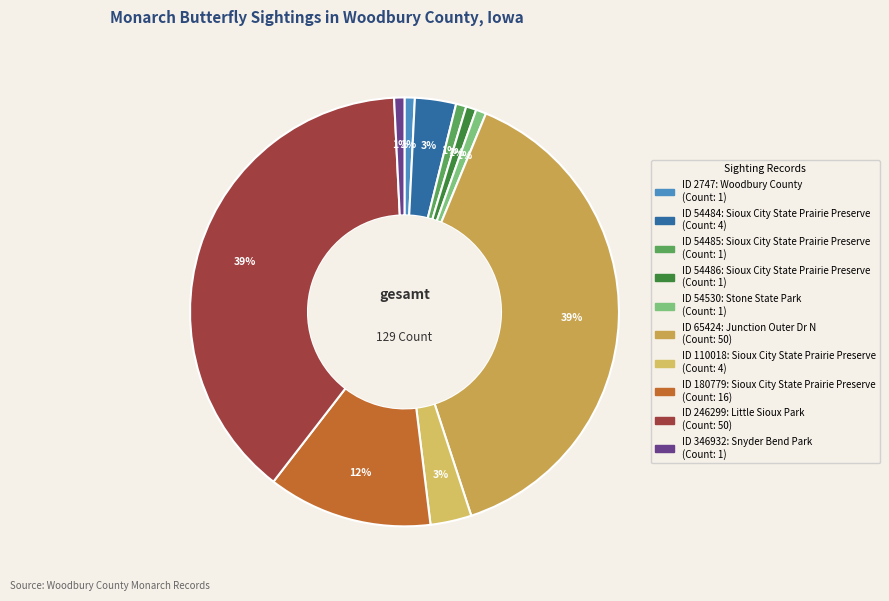

Which category has the smallest portion of the pie?

2747